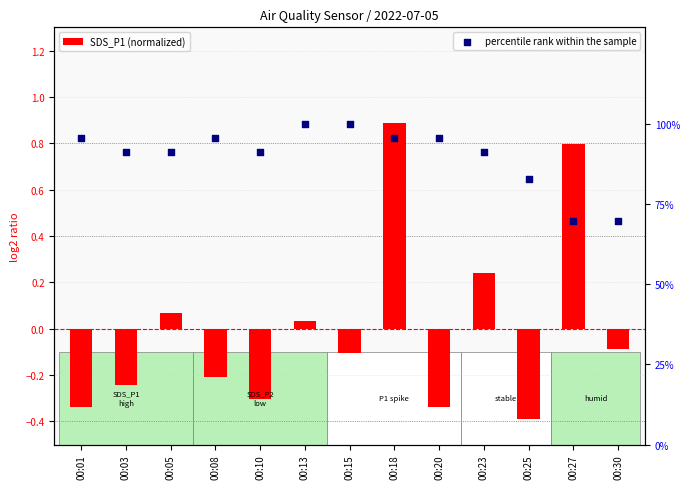

Is the value of SDS_P1 (normalized) at 00:01 greater than the value of percentile rank within the sample at 00:20?

No